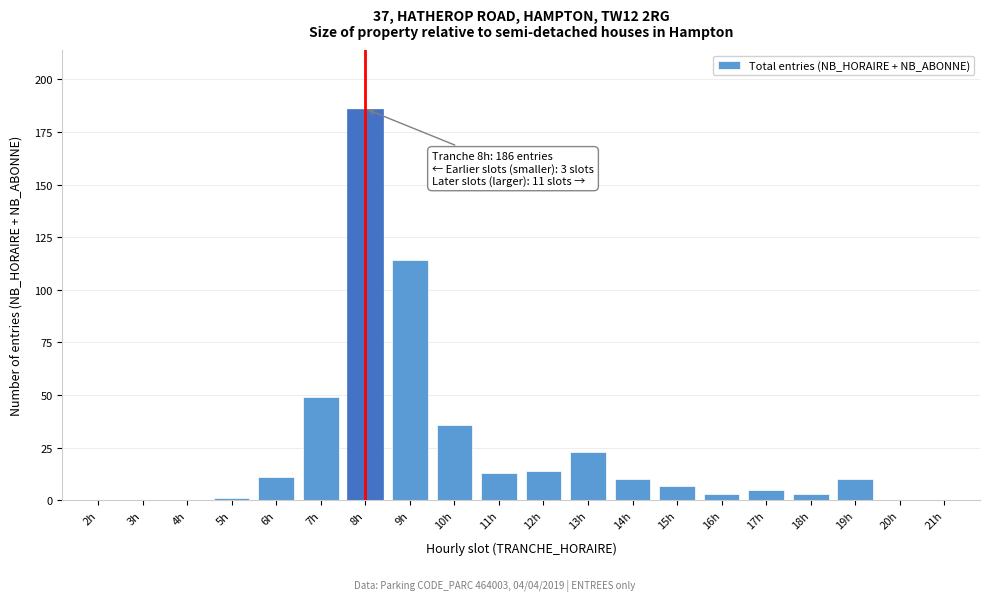

Reading left to right, list all the values displayed in this chart.

2h=0	3h=0	4h=0	5h=1	6h=11	7h=49	8h=186	9h=114	10h=36	11h=13	12h=14	13h=23	14h=10	15h=7	16h=3	17h=5	18h=3	19h=10	20h=0	21h=0